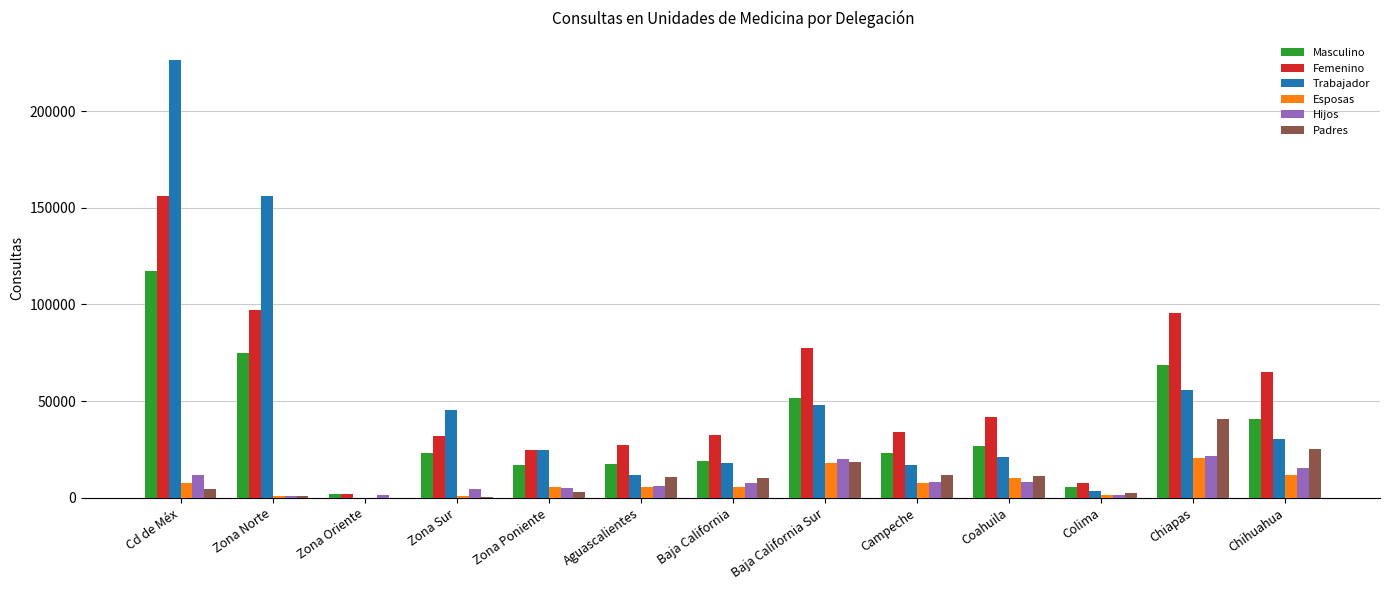

How many data points does each series have?

13